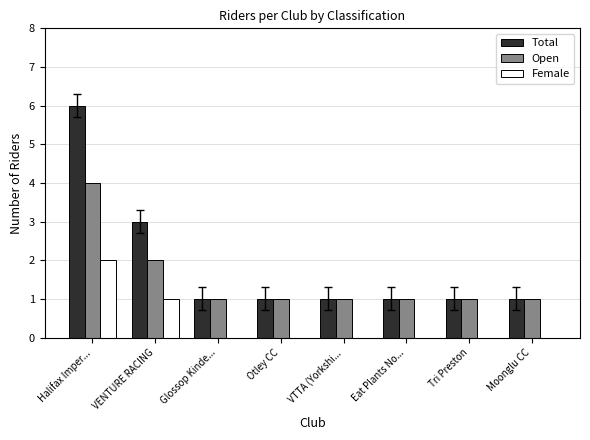

True or false: Female has a value of 1 at Otley CC.

False